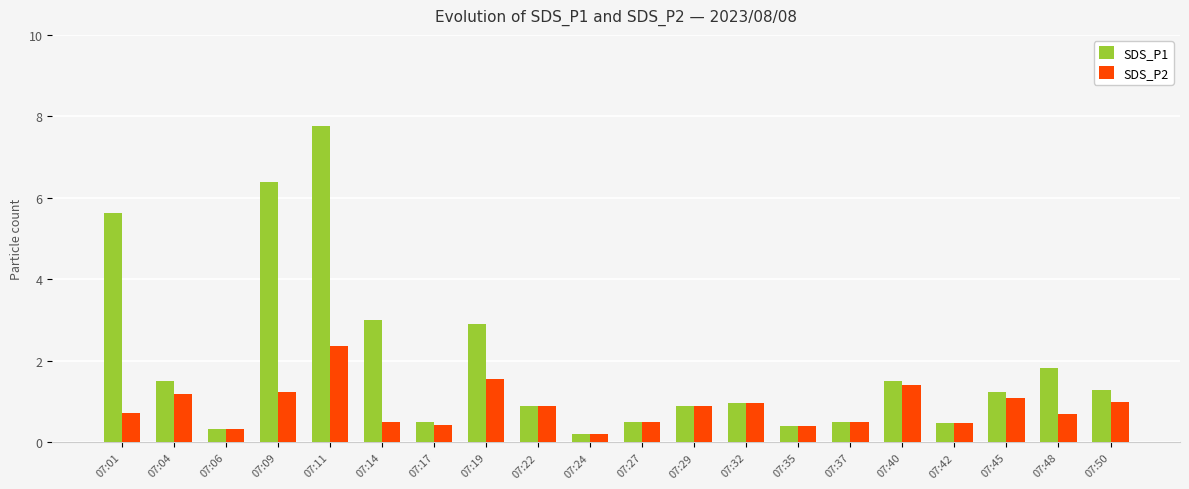

Between 07:06 and 07:48, which series saw the biggest shift?

SDS_P1